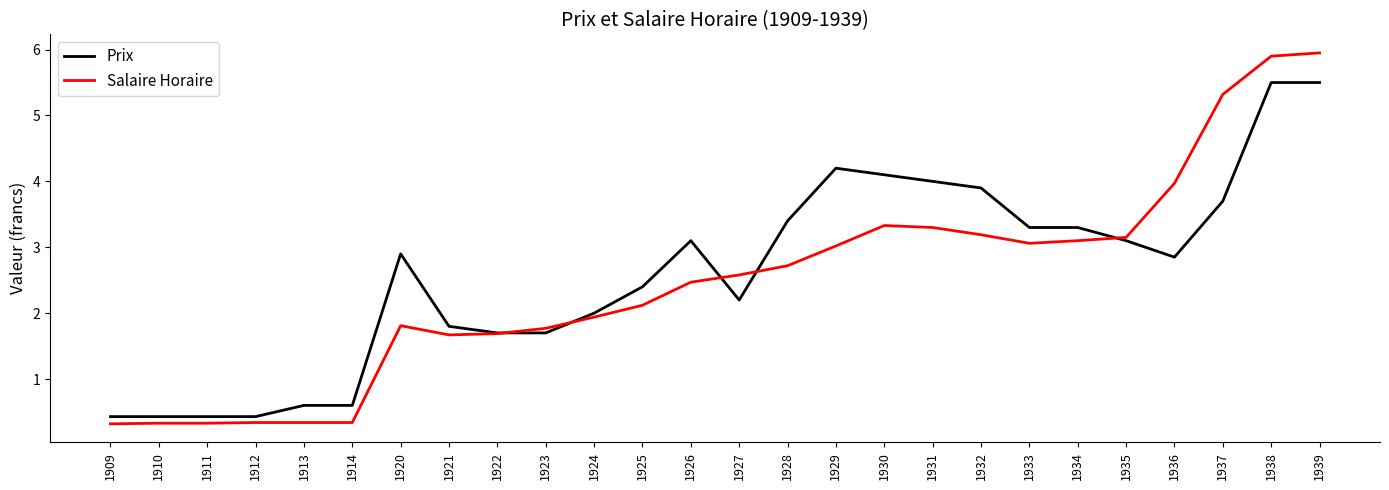

What is the difference between the maximum and second lowest values in the Salaire Horaire series?

5.6